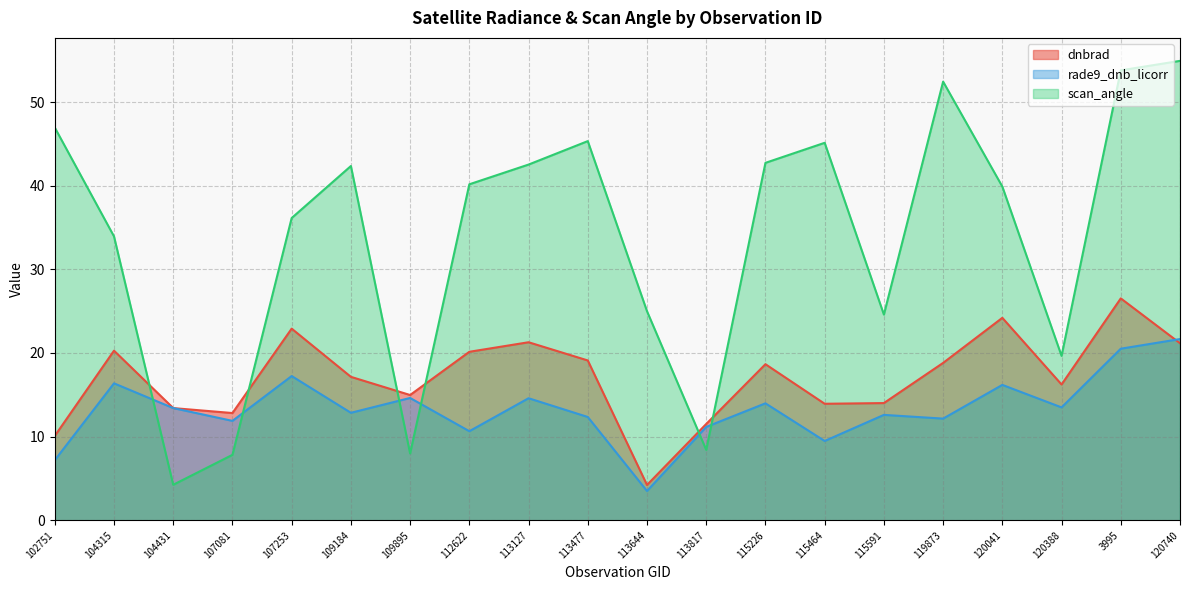

What is the value of the scan_angle point at the 4th from the left?

7.8